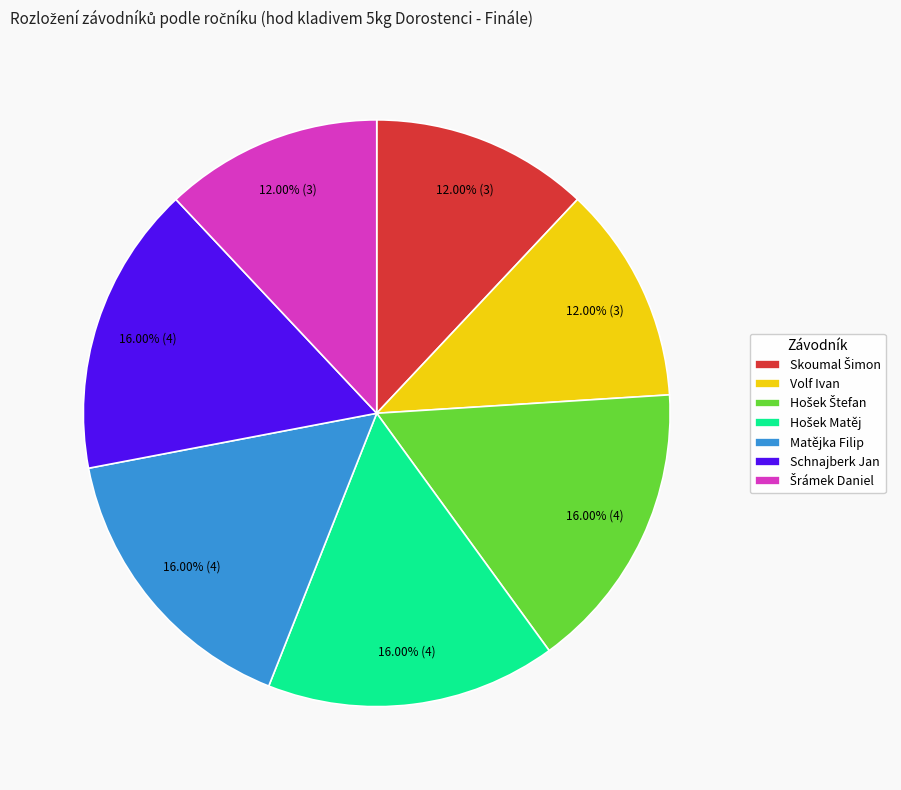

What is the ratio of the value at Schnajberk Jan to the value at Matějka Filip?

1.0